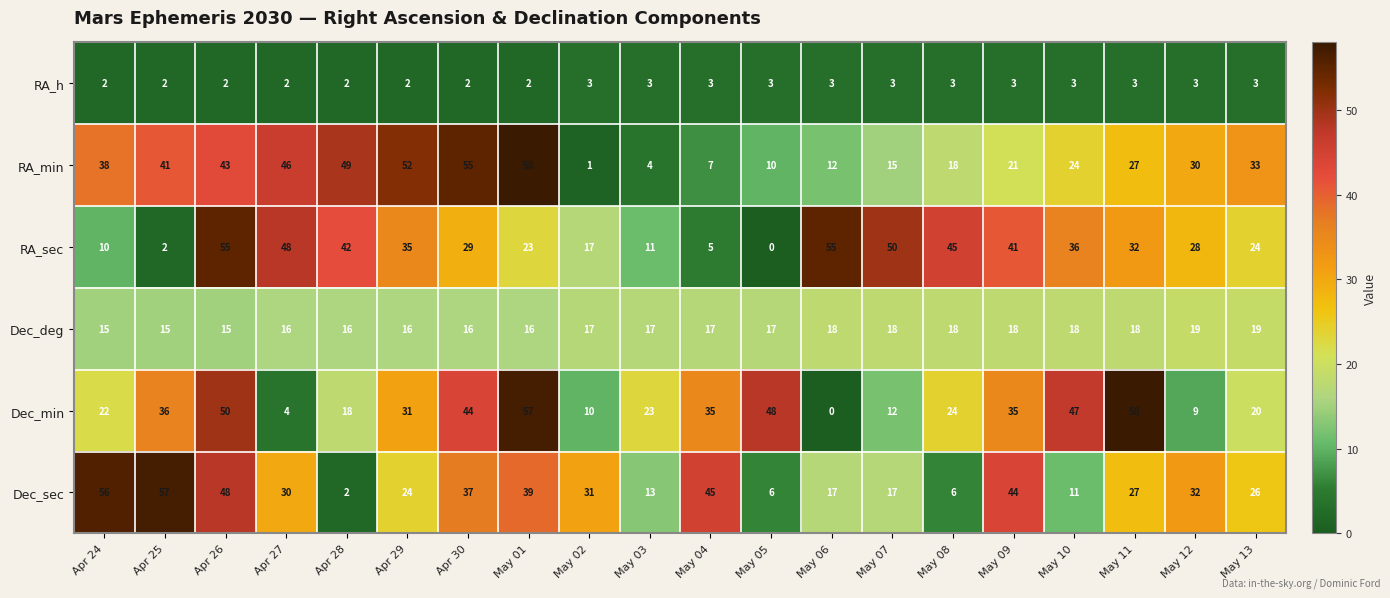

Read the RA_h value at May 13.

3